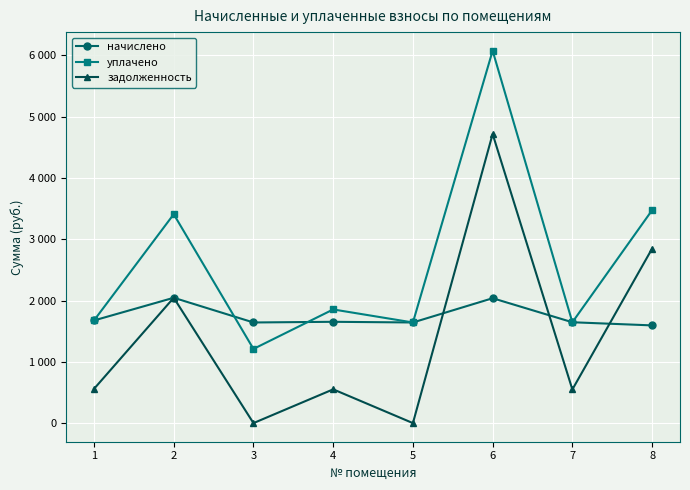

At which category does уплачено reach its first local valley?

3